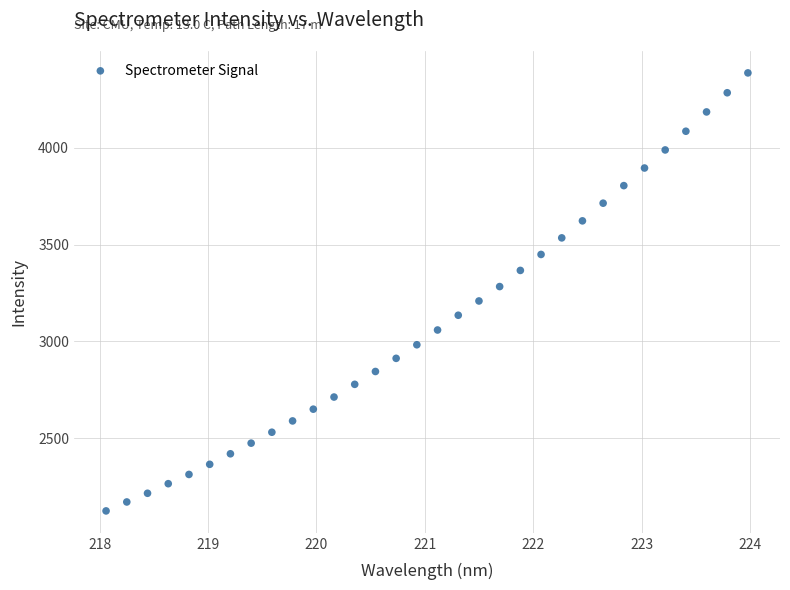

What is the range of X values (max minus min)?

5.9